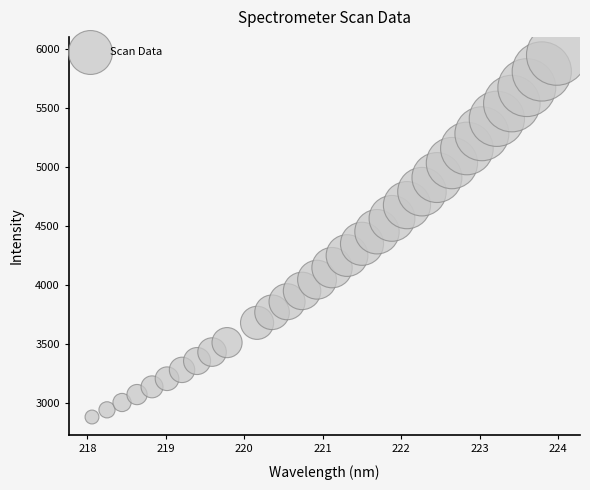

What is the range of Y values (max minus min)?

3066.4